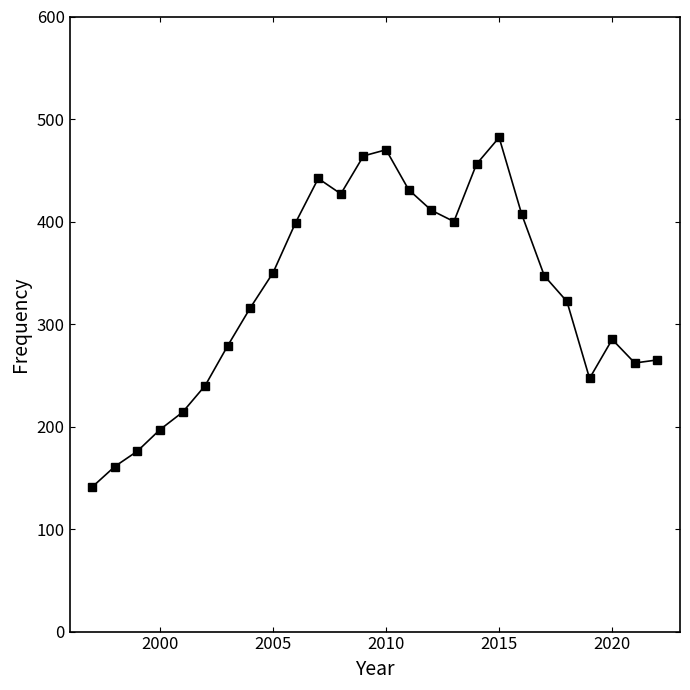

What is the difference between the maximum and minimum values?

341